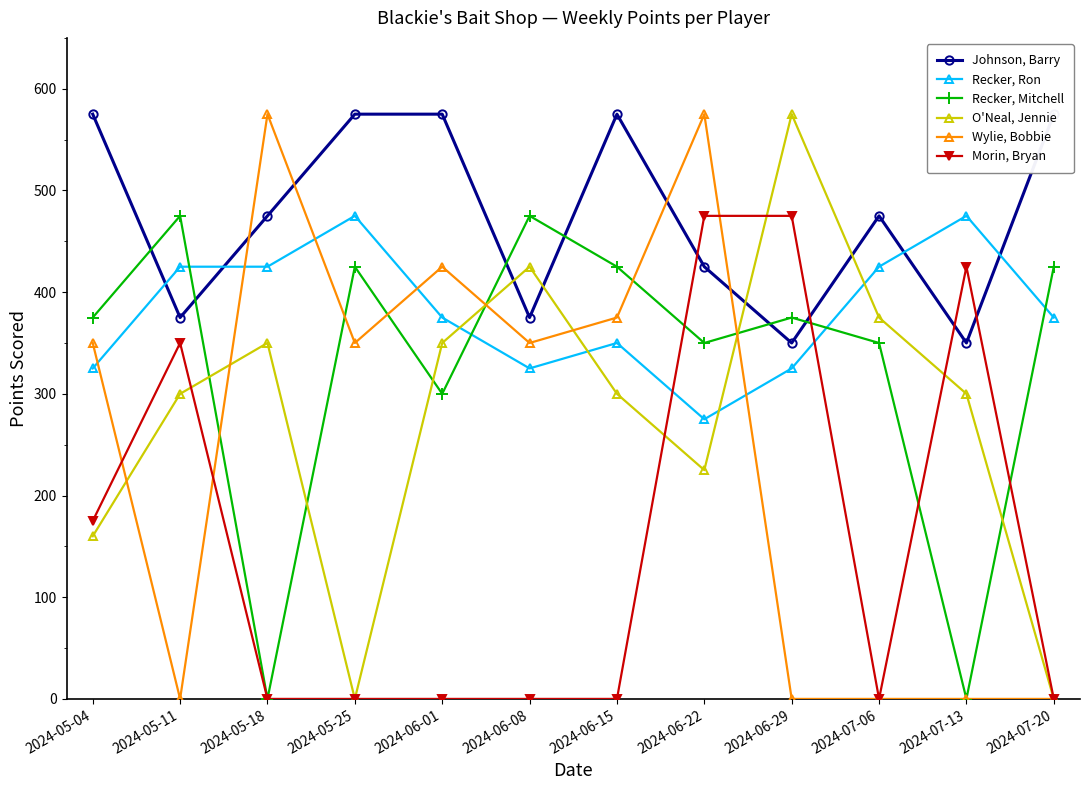

What is the minimum value for Johnson, Barry?

350